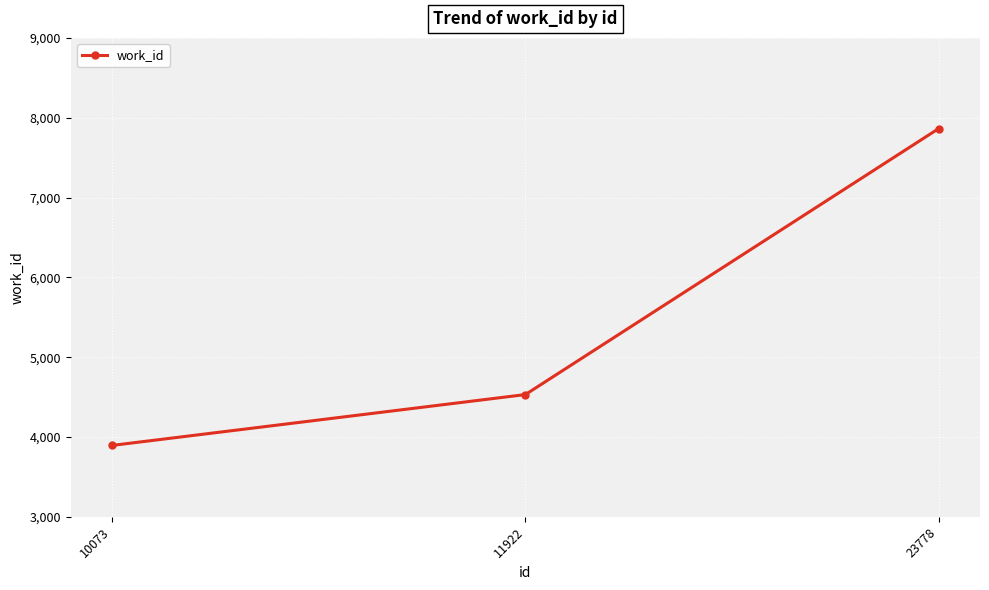

List the labels in order of value, smallest first.

10073, 11922, 23778